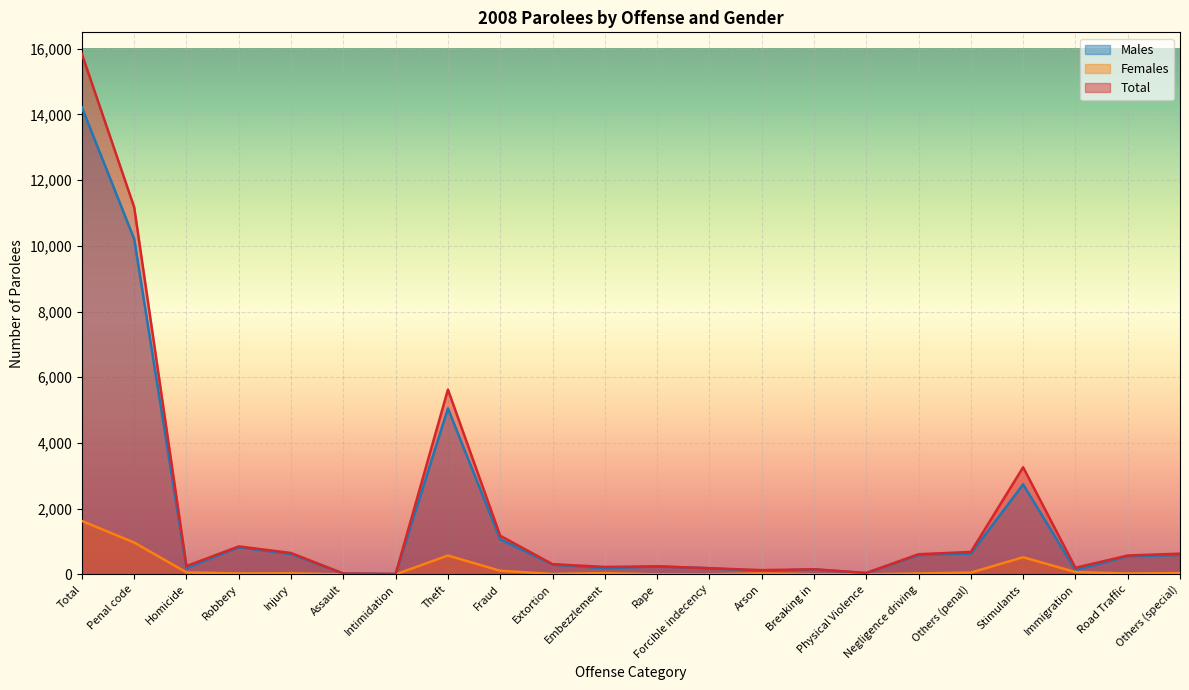

The value of Total at Breaking in is 67. True or false?

False